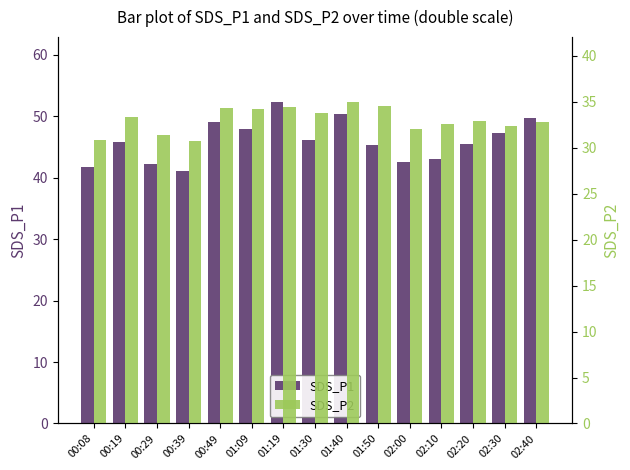

How many bars are there in each group?

2